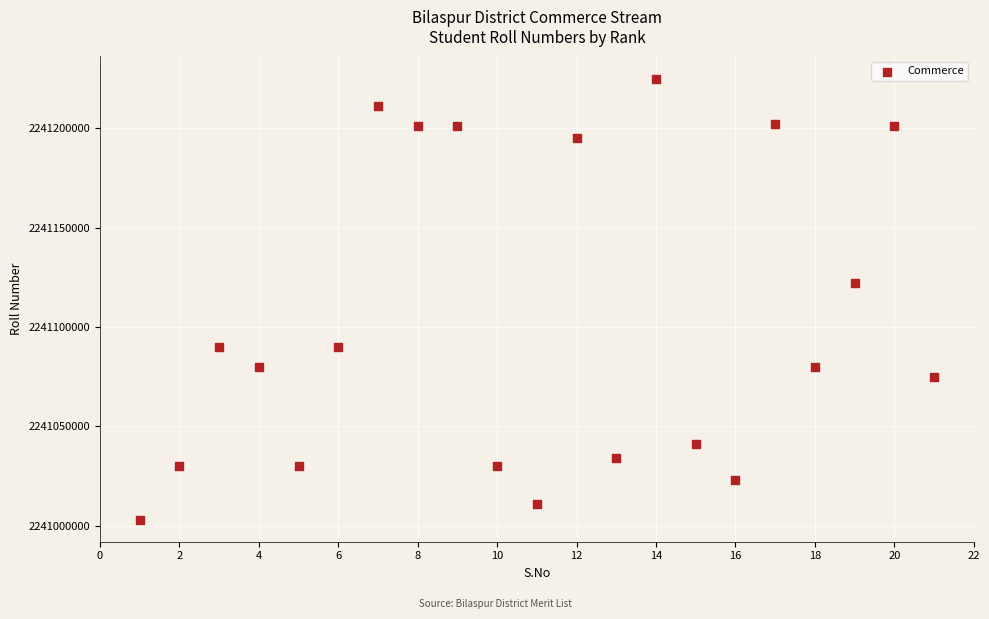

What is the range of Y values (max minus min)?

222005